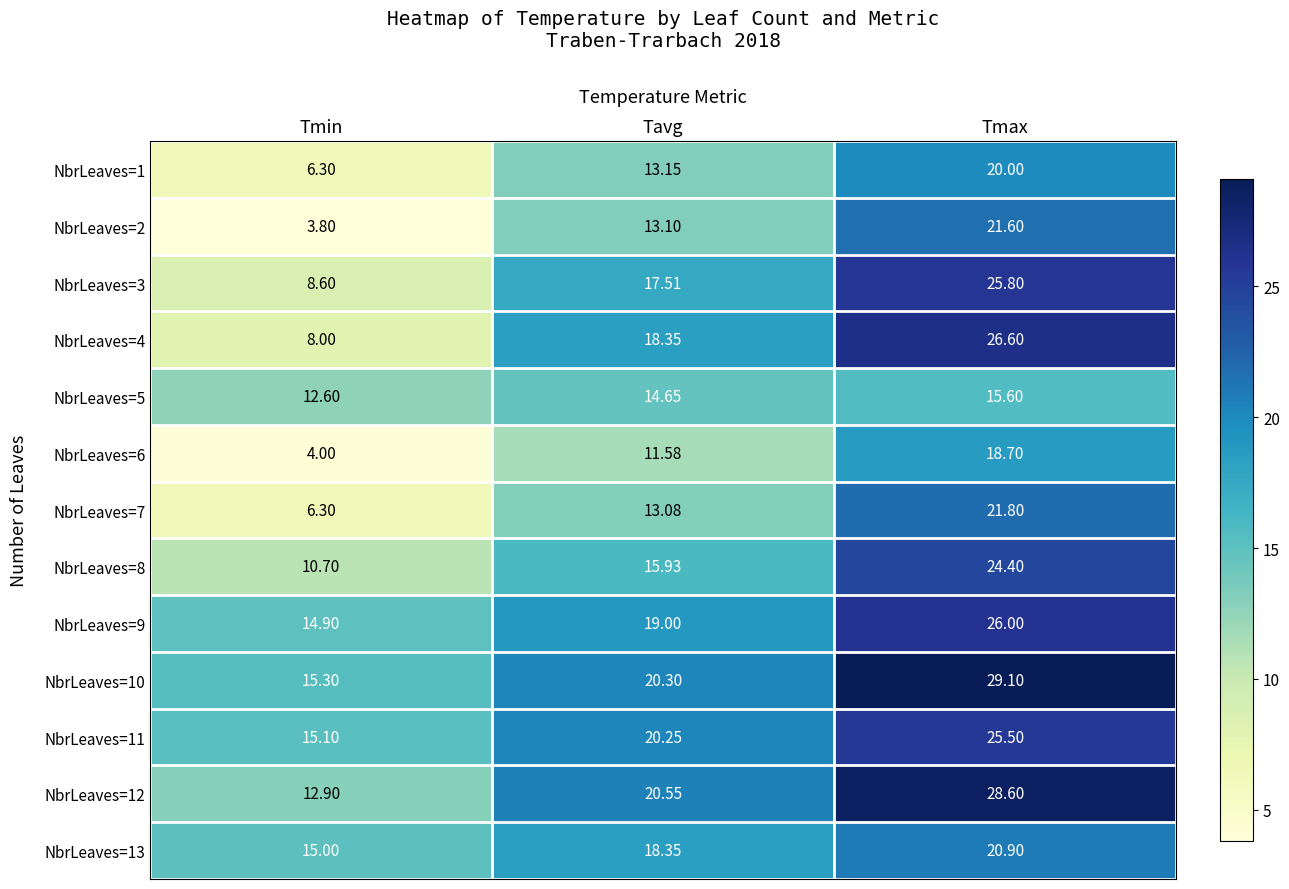

Which category has the highest value in the NbrLeaves=4 series?

Tmax